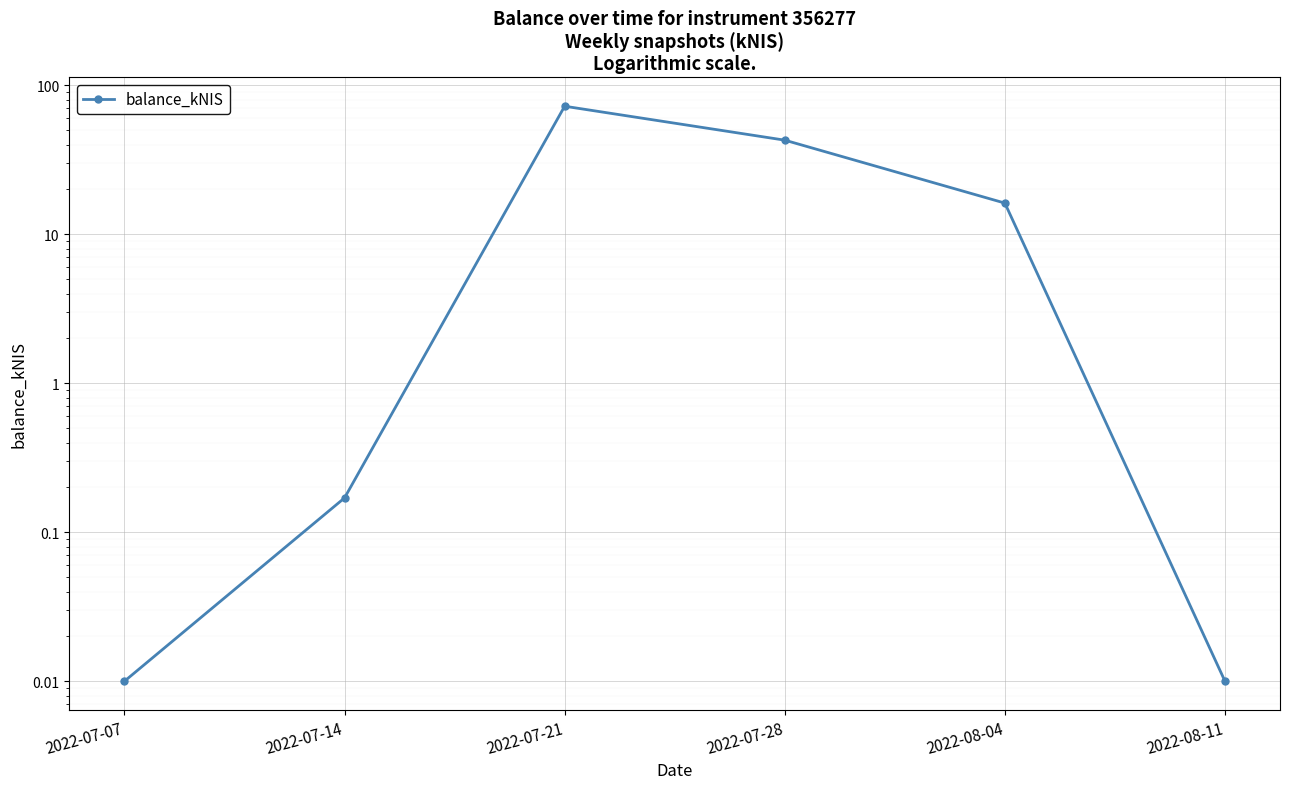

What is the difference between the second highest and minimum values?

42.8